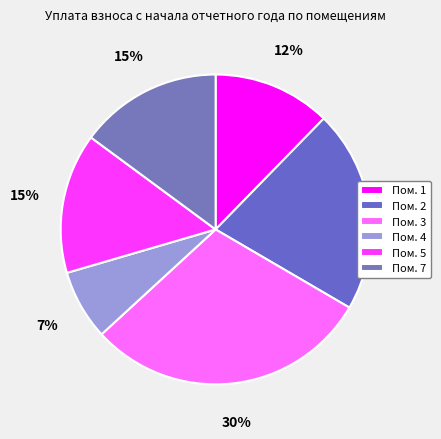

What is the largest slice in the pie chart?

Пом. 3